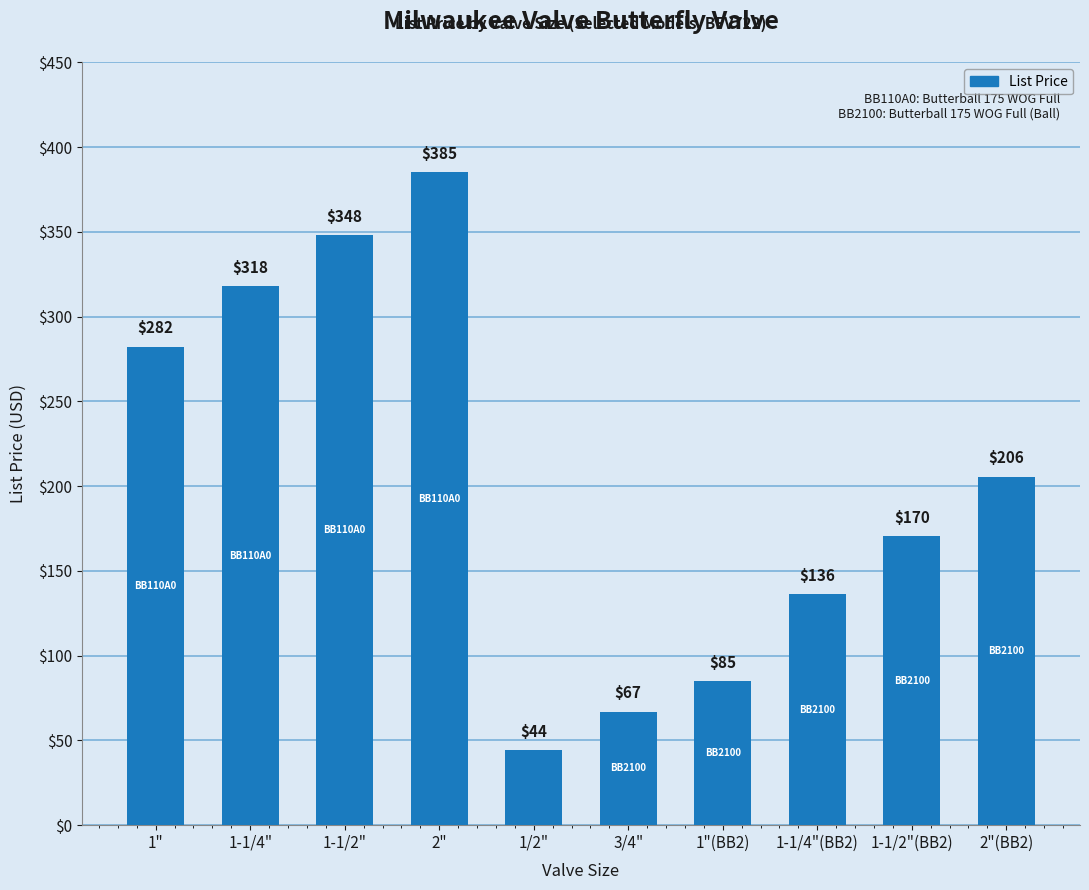

What is the difference between the maximum and minimum values?

340.8